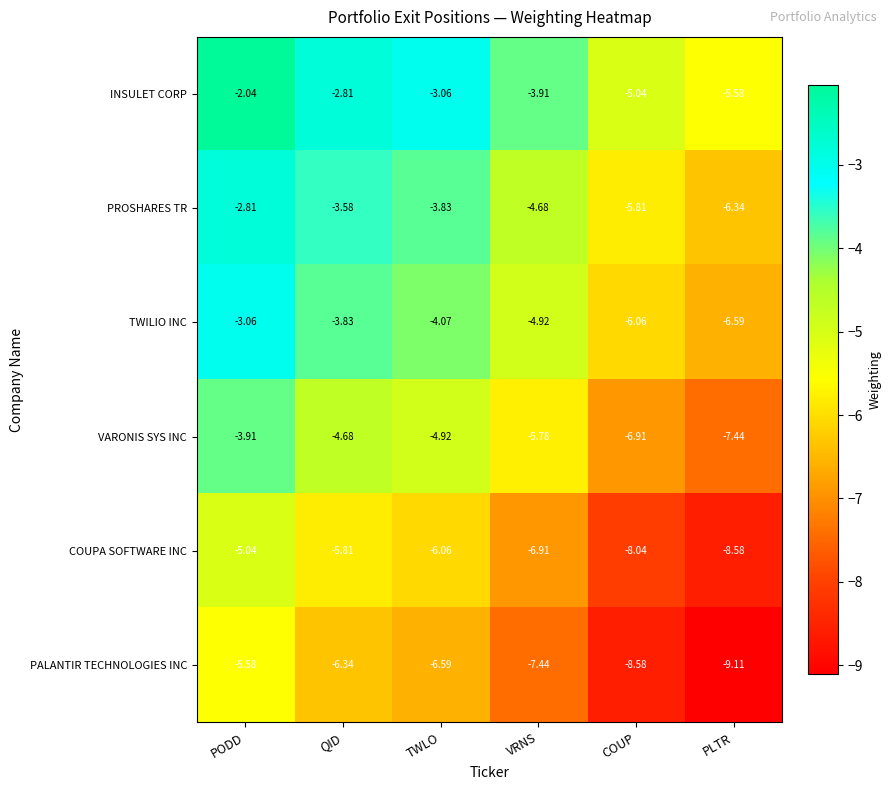

Is the value of COUPA SOFTWARE INC at PODD greater than the value of PALANTIR TECHNOLOGIES INC at COUP?

Yes